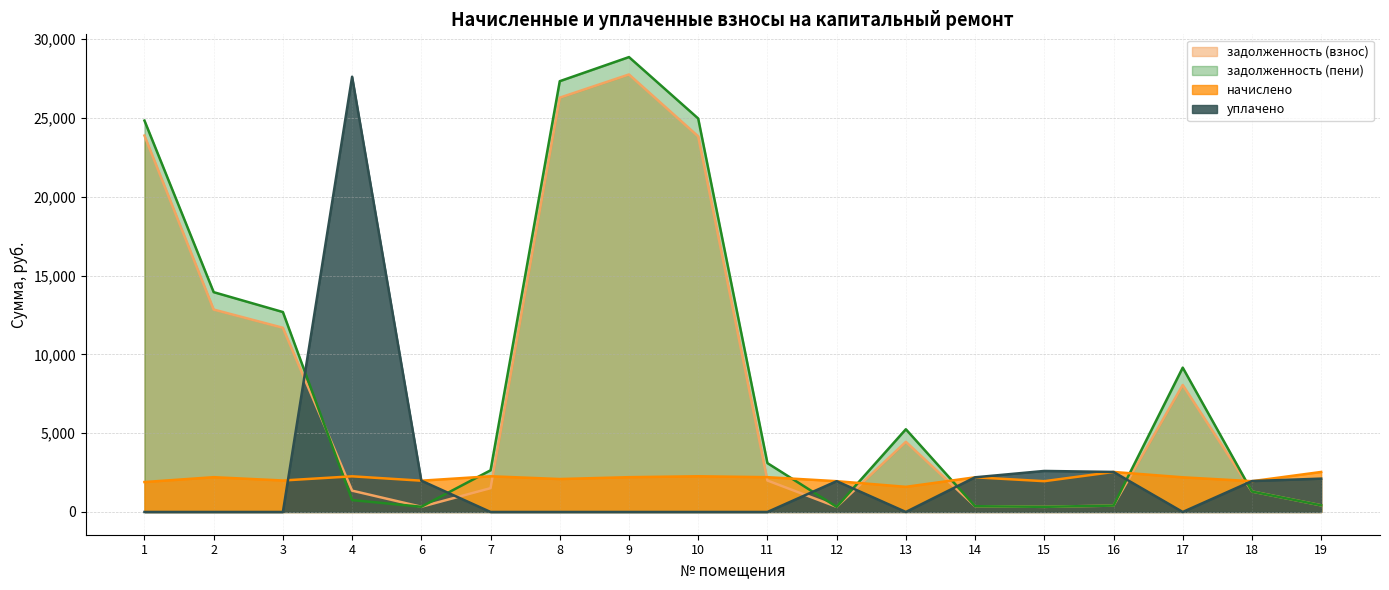

Which category has the highest value in the задолженность (пени) series?

9